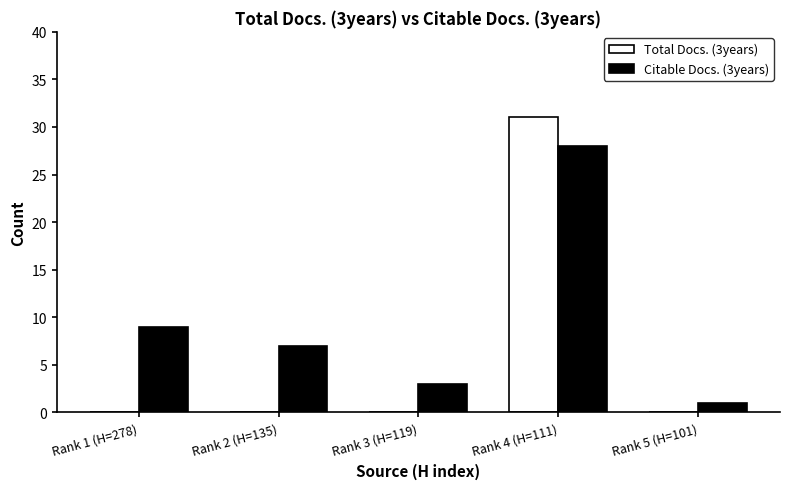

Which category has the highest value in the Citable Docs. (3years) series?

Rank 4 (H=111)